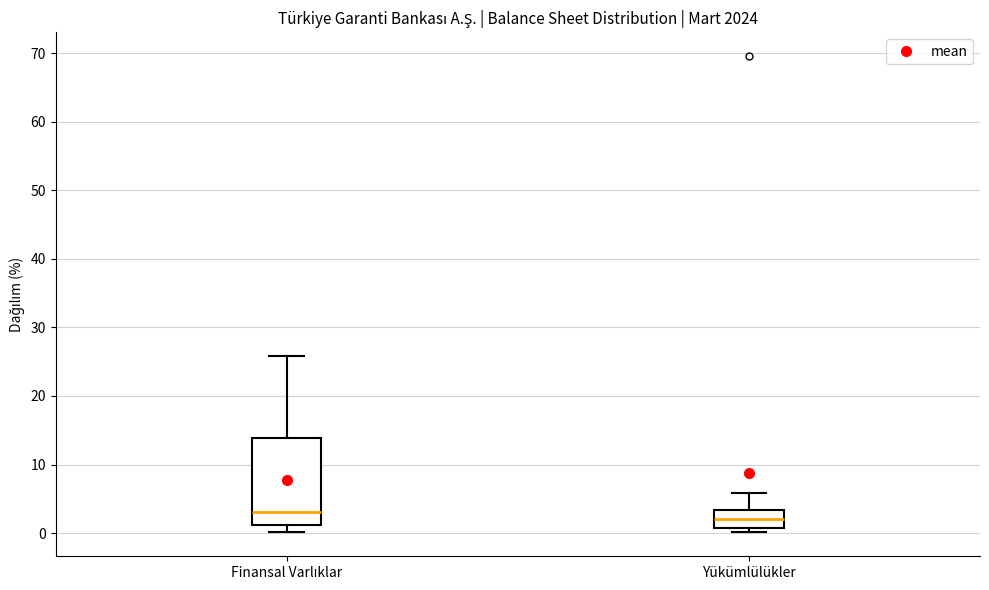

Where does the lower whisker of the box for Finansal Varlıklar end on the y-axis? The values are not printed on the chart, so give them approximately, as read against the axis.

0